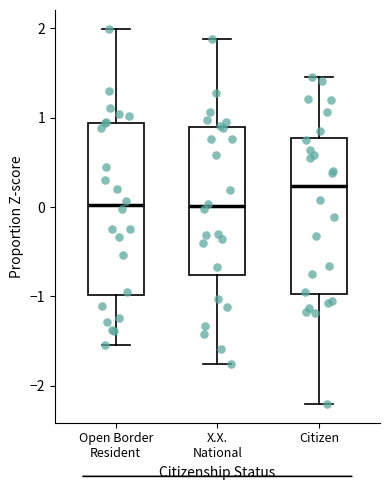

Which box is the tallest, from its lower edge to its upper edge?

Open Border Resident